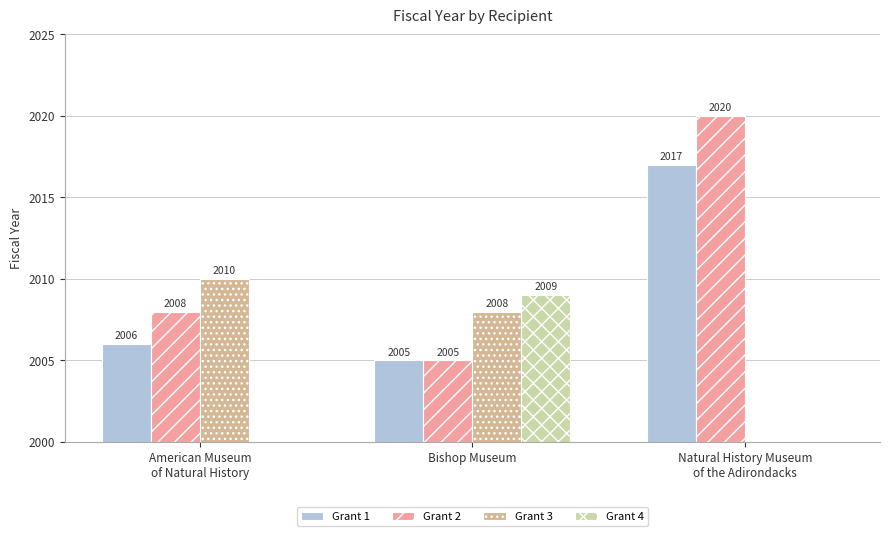

Where does the Grant 3 series first go above 2008?

American Museum
of Natural History